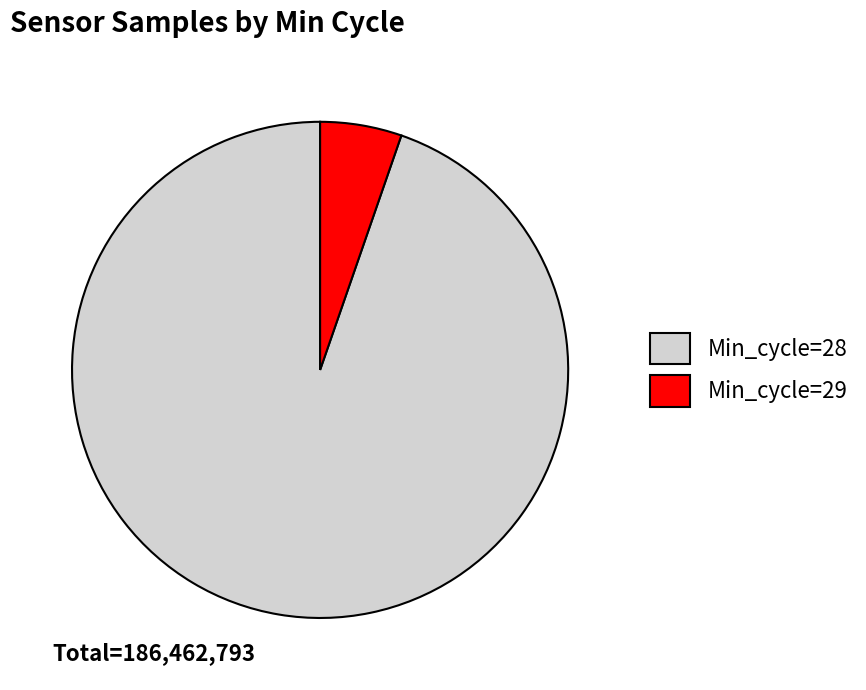

Is there a majority slice in this chart?

Yes